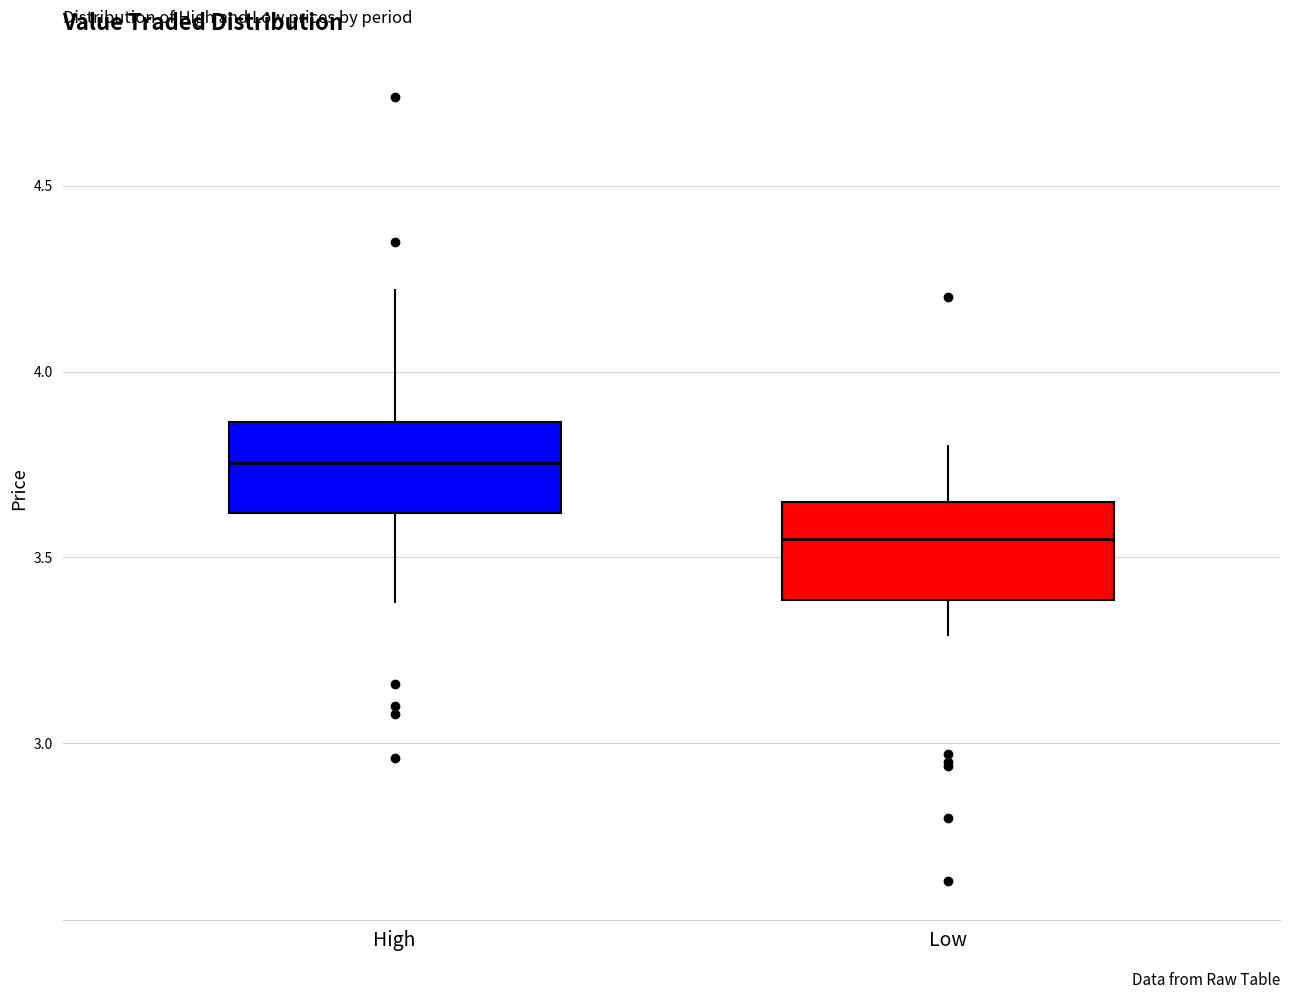

Where does the lower whisker of the box for High end on the y-axis? The values are not printed on the chart, so give them approximately, as read against the axis.

3.40